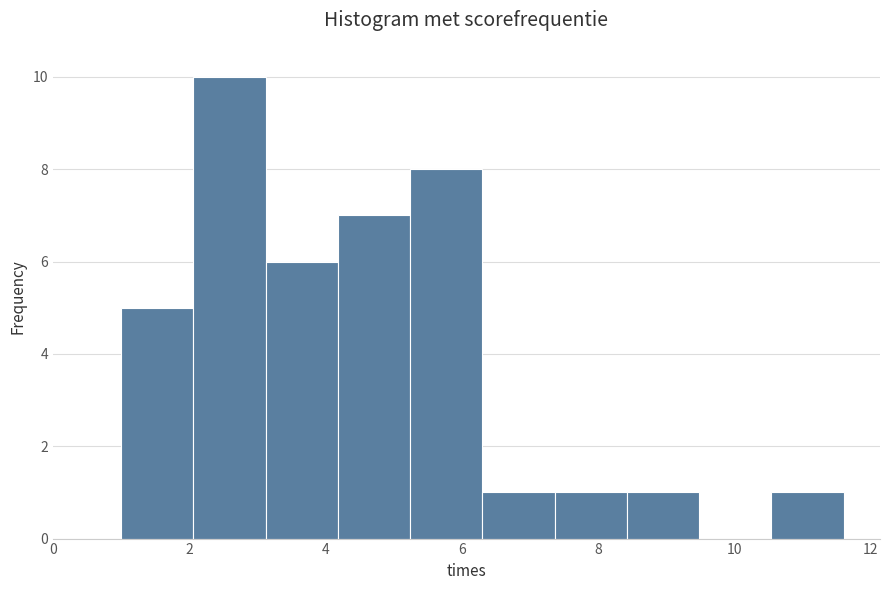

Reading left to right, transcribe this chart: for each bar, give the range it covers on the x-axis and its height. Neither the bar edges nor the heights are printed on the chart, so give them approximately, as read against the axes.

1.00 to 2.06: 5
2.06 to 3.12: 10
3.12 to 4.18: 6
4.18 to 5.24: 7
5.24 to 6.30: 8
6.30 to 7.36: 1
7.36 to 8.42: 1
8.42 to 9.48: 1
9.48 to 10.54: 0
10.54 to 11.60: 1